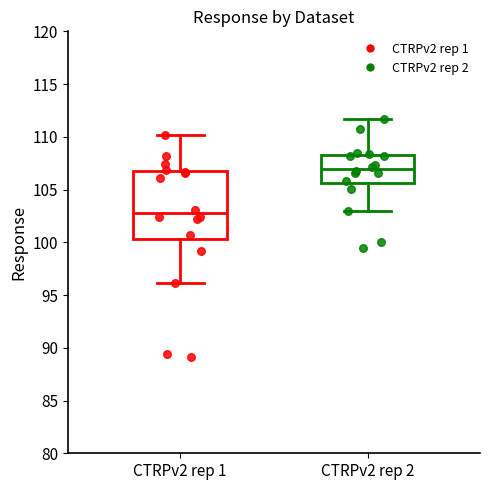

Which box has the highest median line?

CTRPv2 rep 2